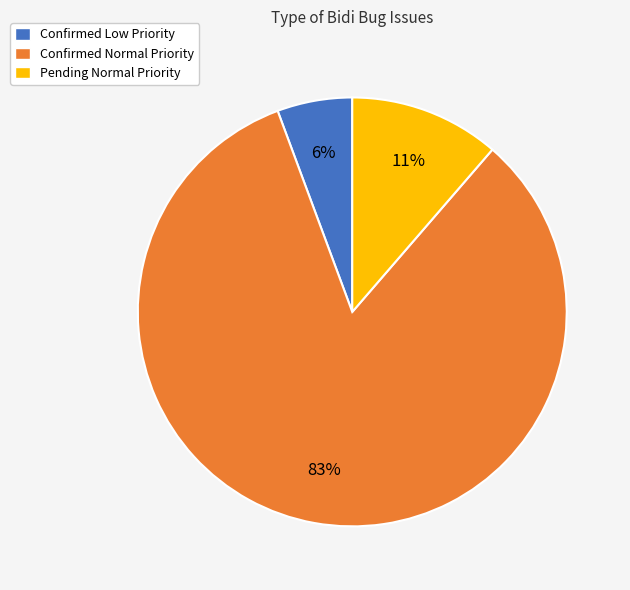

Is the sum of Pending Normal Priority and Confirmed Low Priority greater than half?

No